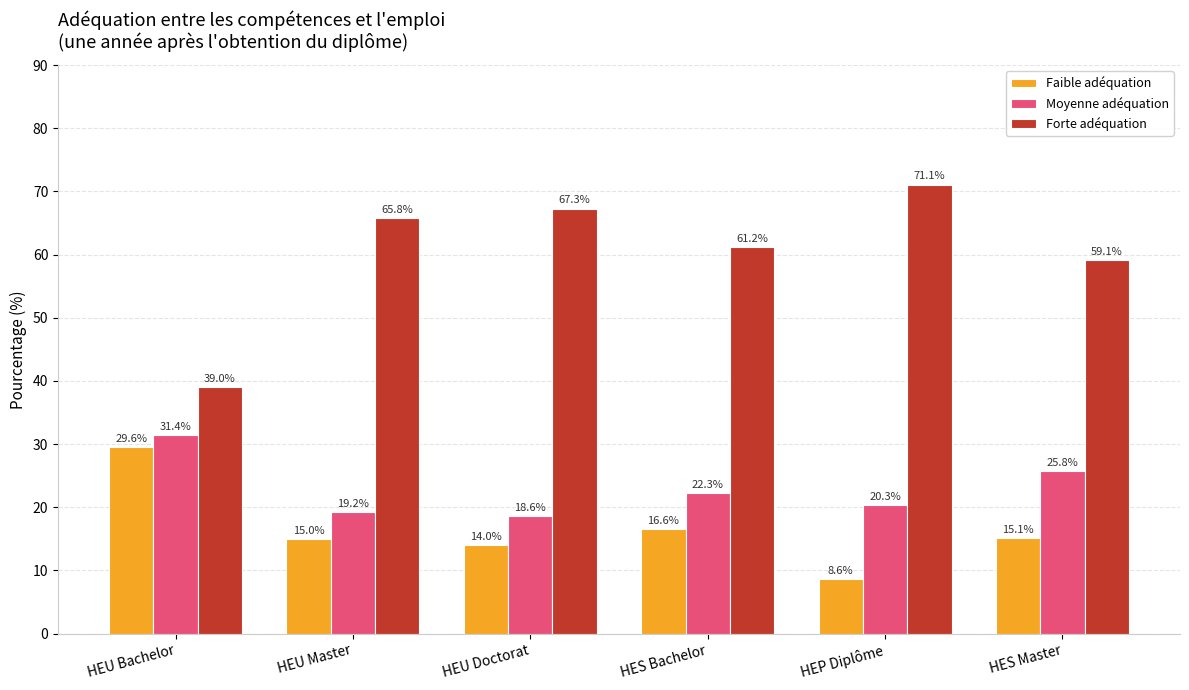

Reading left to right, list all the values displayed in this chart.

Faible adéquation: 29.6	15.0	14.0	16.6	8.6	15.1
Moyenne adéquation: 31.4	19.2	18.6	22.3	20.3	25.8
Forte adéquation: 39.0	65.8	67.3	61.2	71.1	59.1